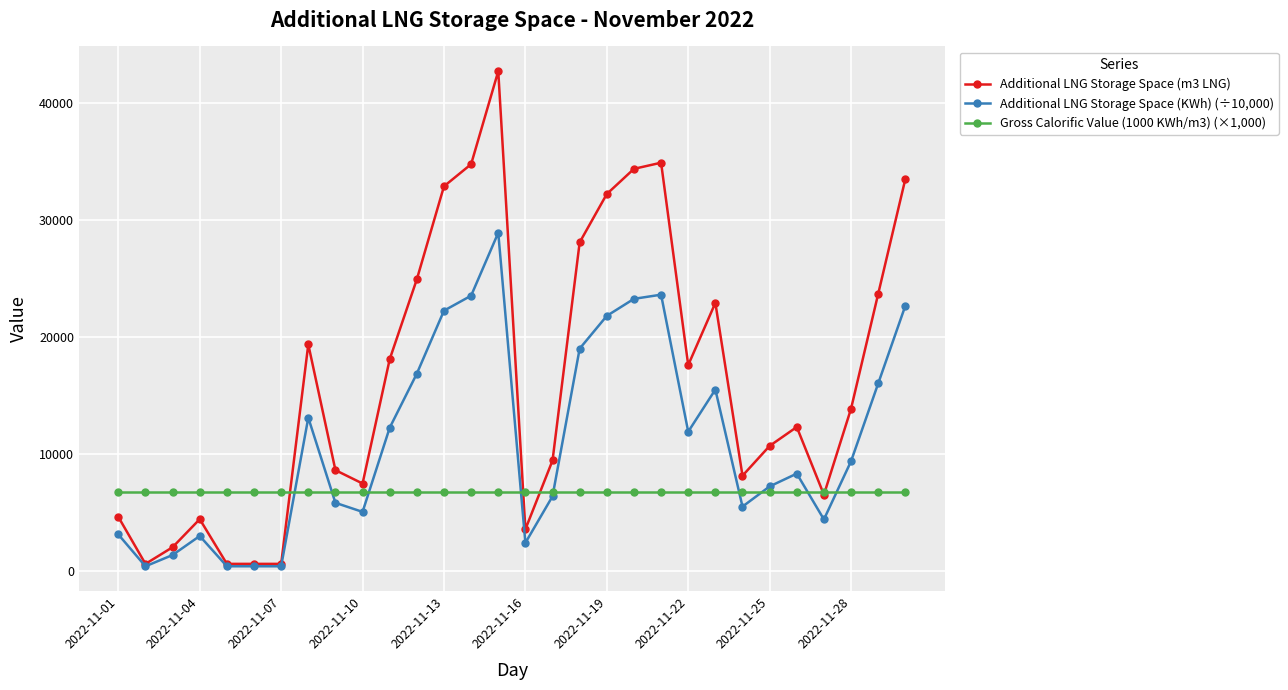

Which series has the widest spread of values?

Additional LNG Storage Space (m3 LNG)